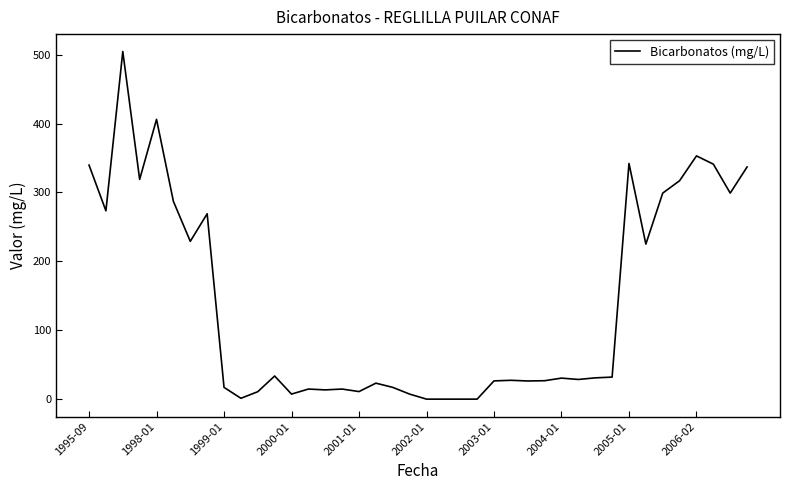

What is the maximum value shown in the chart?

504.5